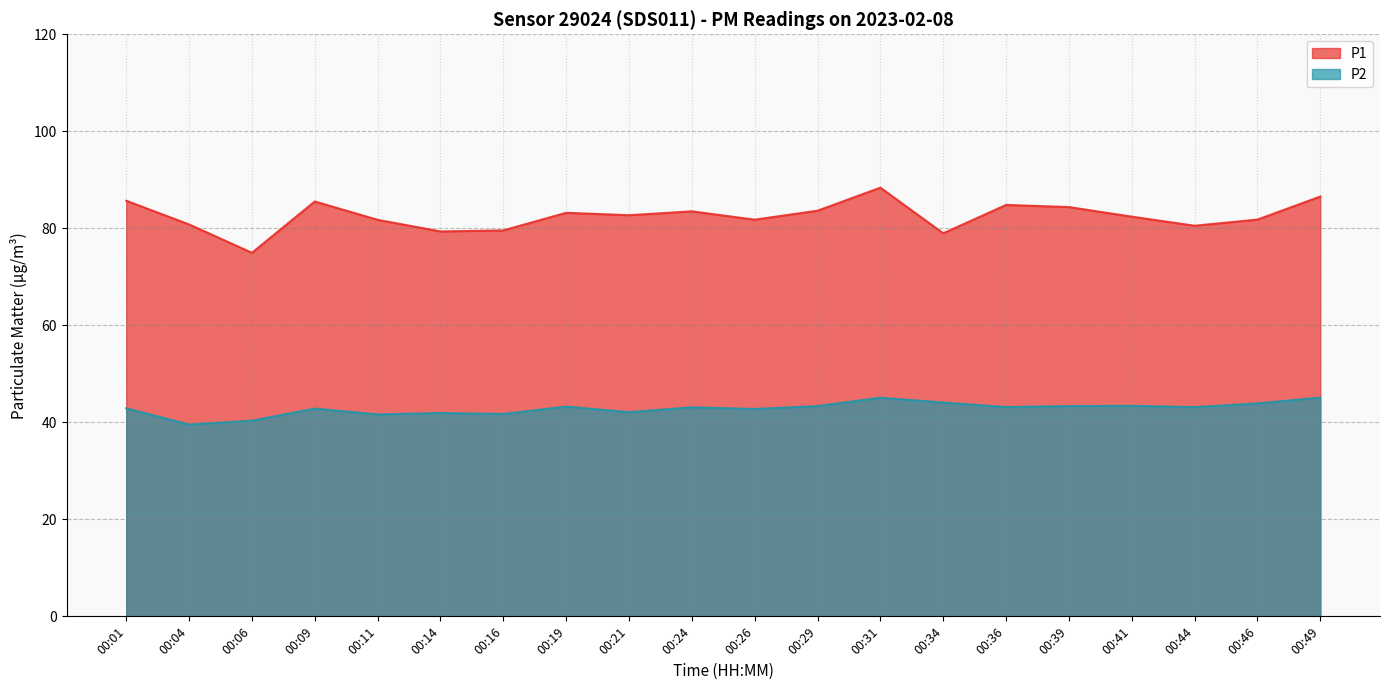

What is the total value across all series at 00:14?

121.3